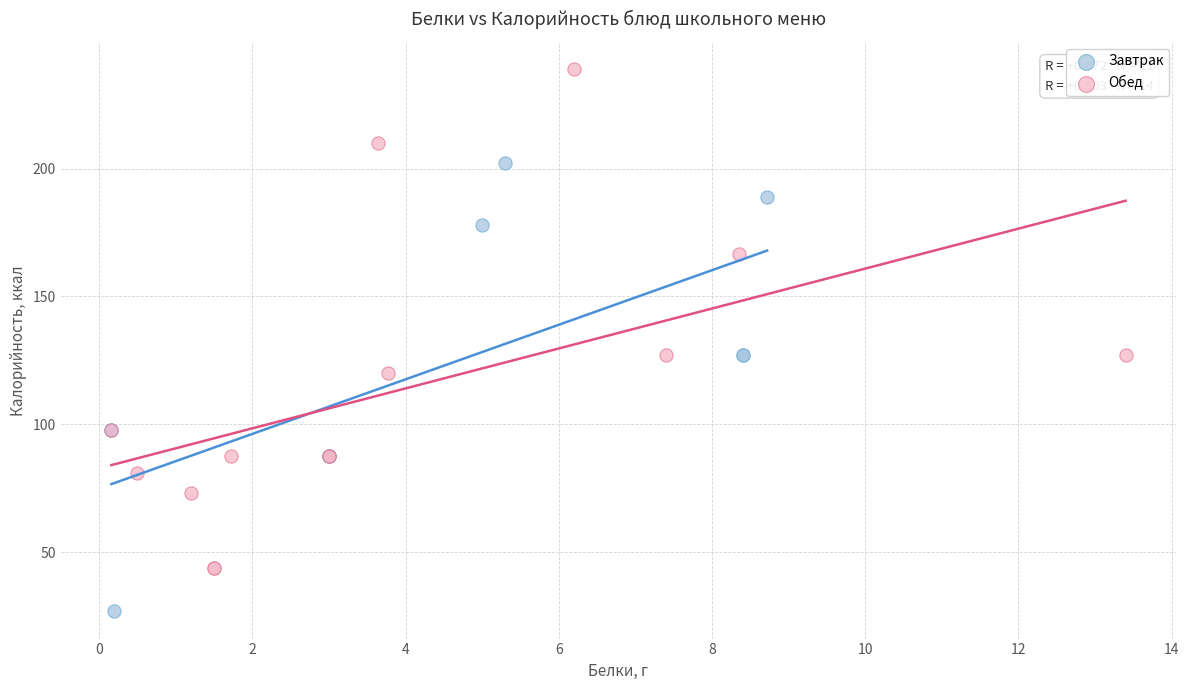

What are all the series names shown in the legend?

Завтрак, Обед